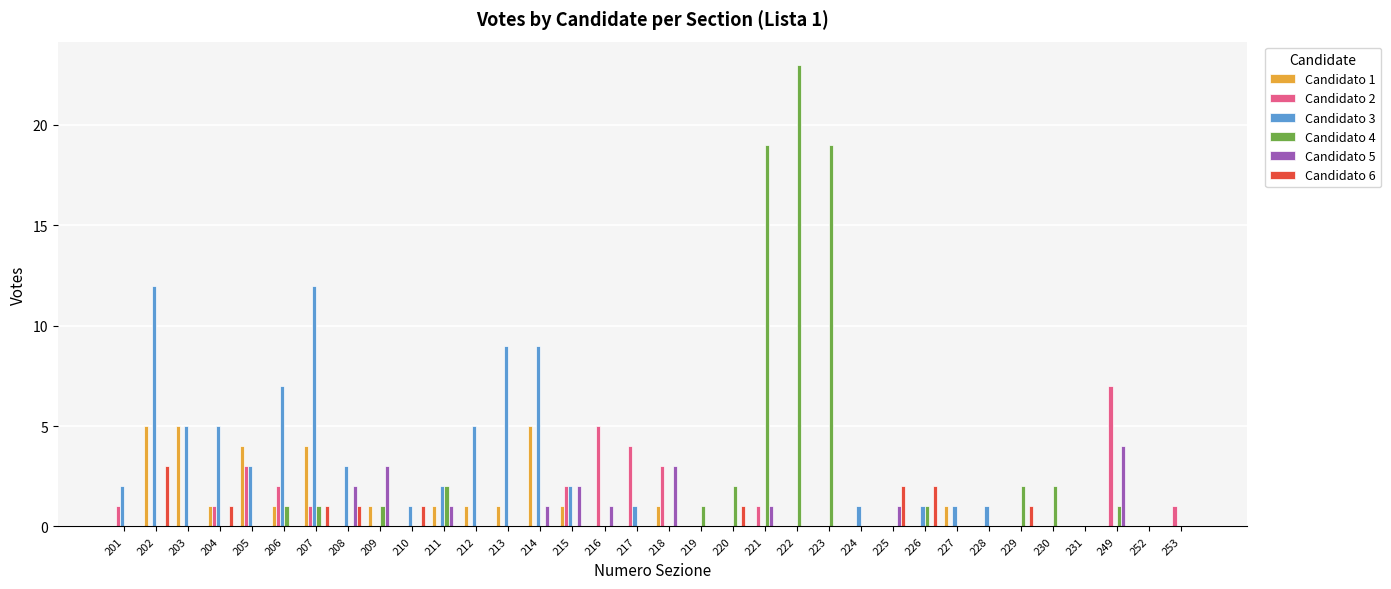

How many groups of bars are there?

34